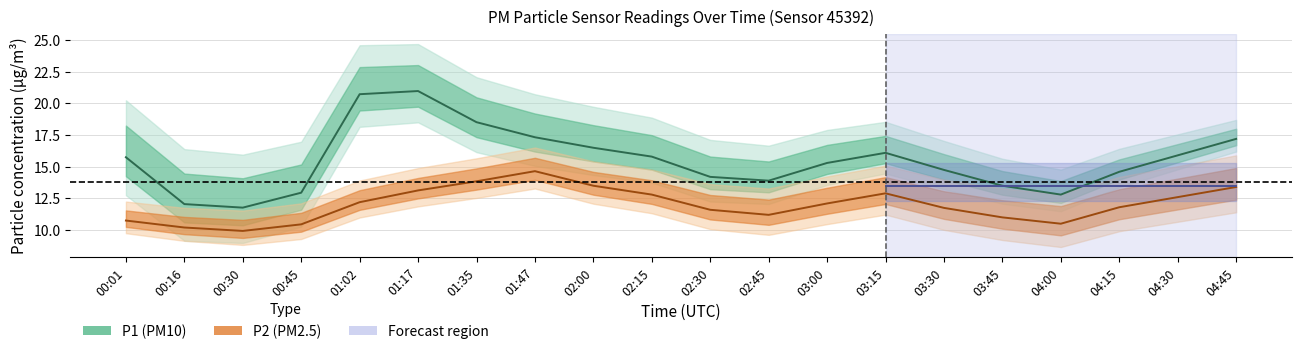

True or false: P2 and P1 intersect in this chart.

False